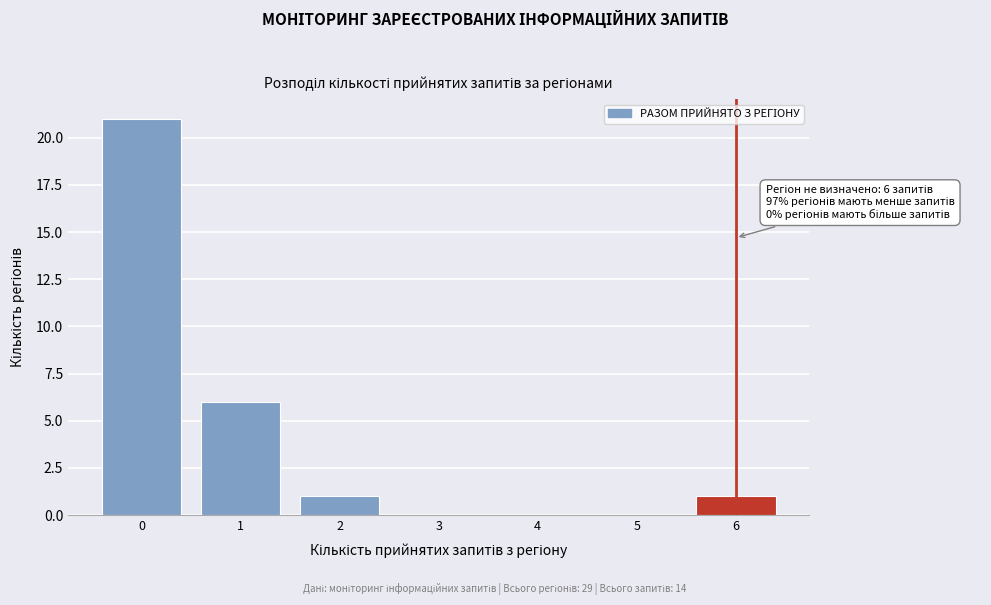

Reading left to right, extract all data points from this chart.

0=21	1=6	2=1	3=0	4=0	5=0	6=1